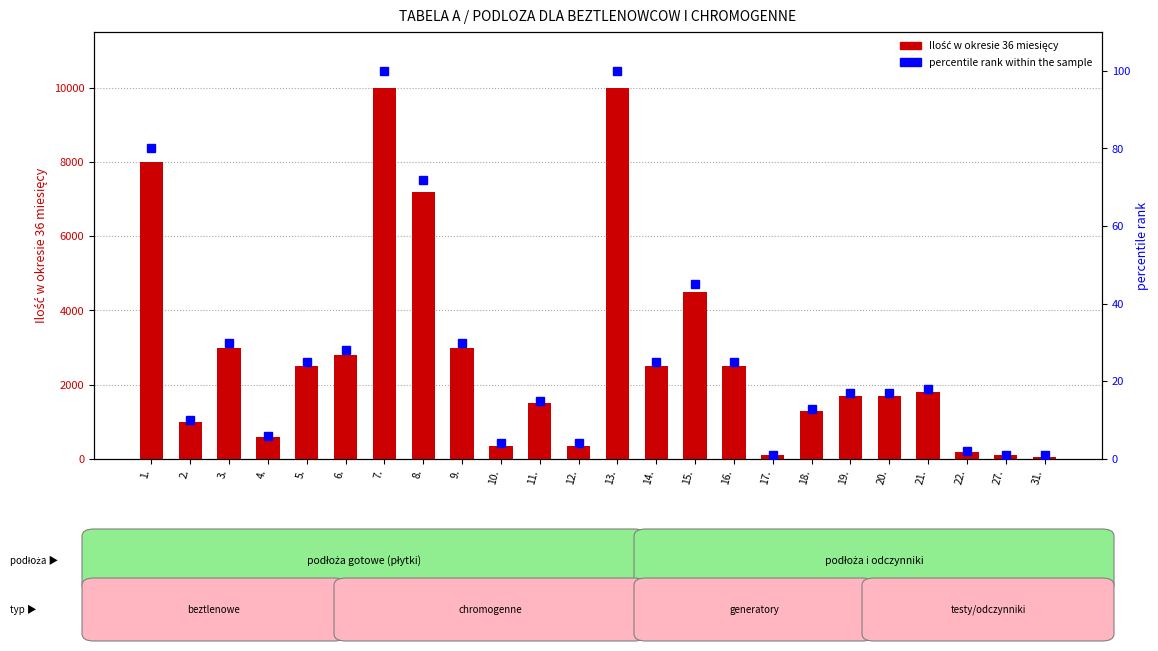

Read the Ilość w okresie 36 miesięcy value at 1., to the nearest 10.

8000